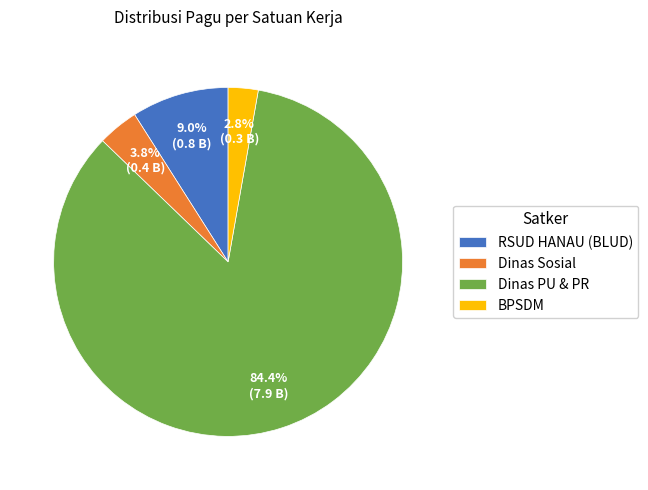

Is the sum of RSUD HANAU (BLUD) and Dinas PU & PR greater than half?

Yes